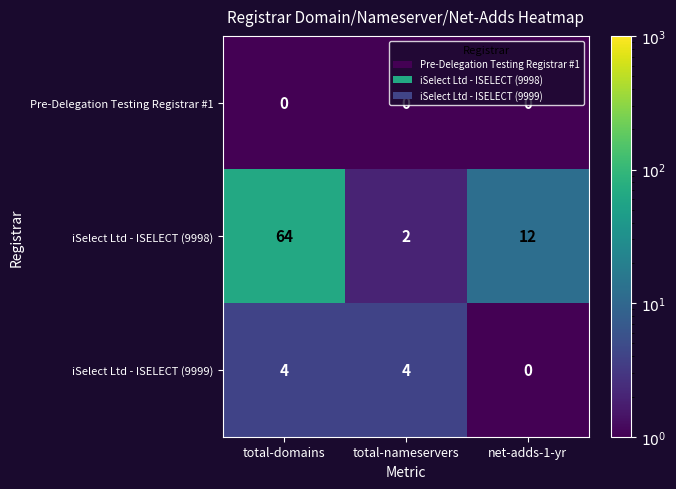

Count the number of data series in this chart.

3